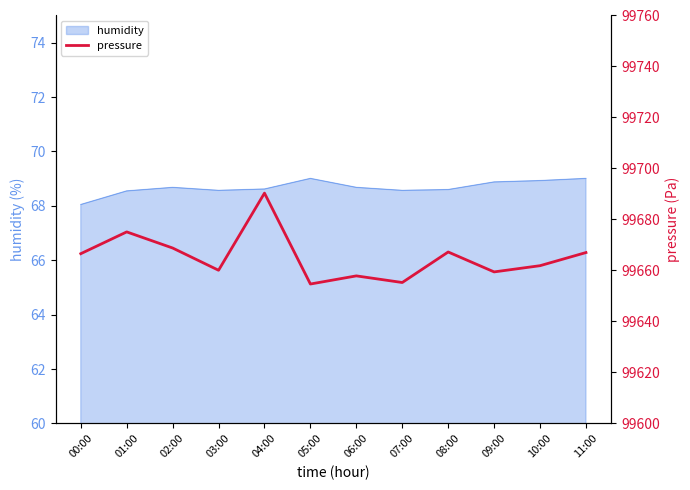

What is the ratio of the value at 00:00 to the value at 05:00?

1.0